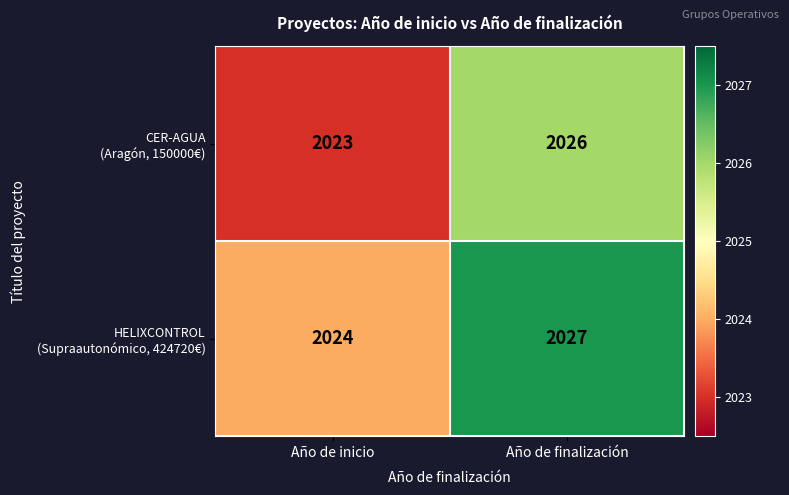

What is the smallest value displayed?

2023